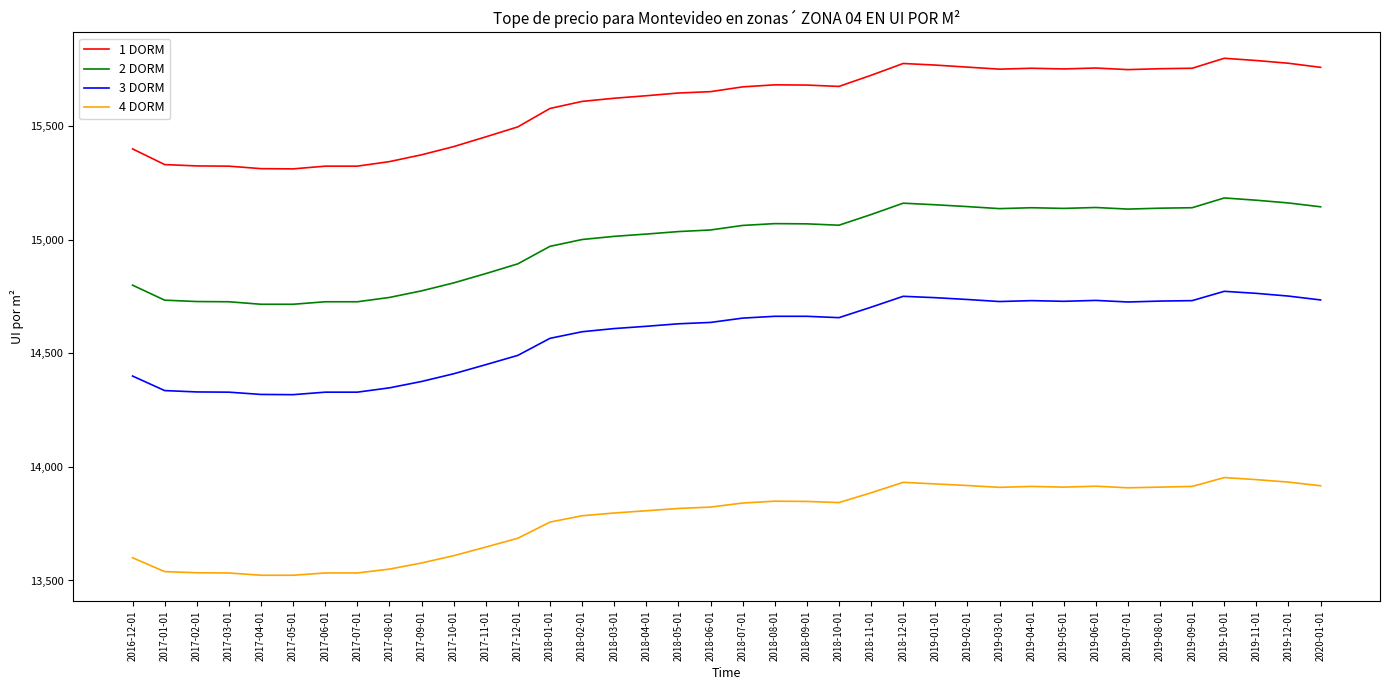

How many lines are shown in the chart?

4